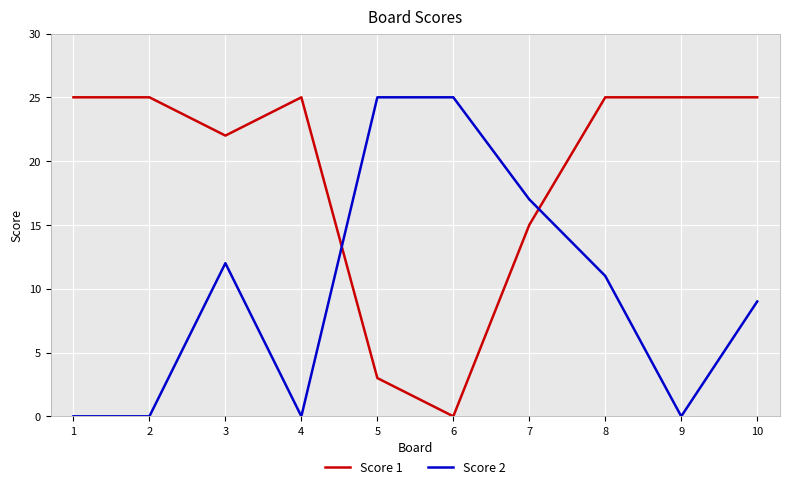

What is the difference between the maximum and minimum values in the Score 1 series?

25